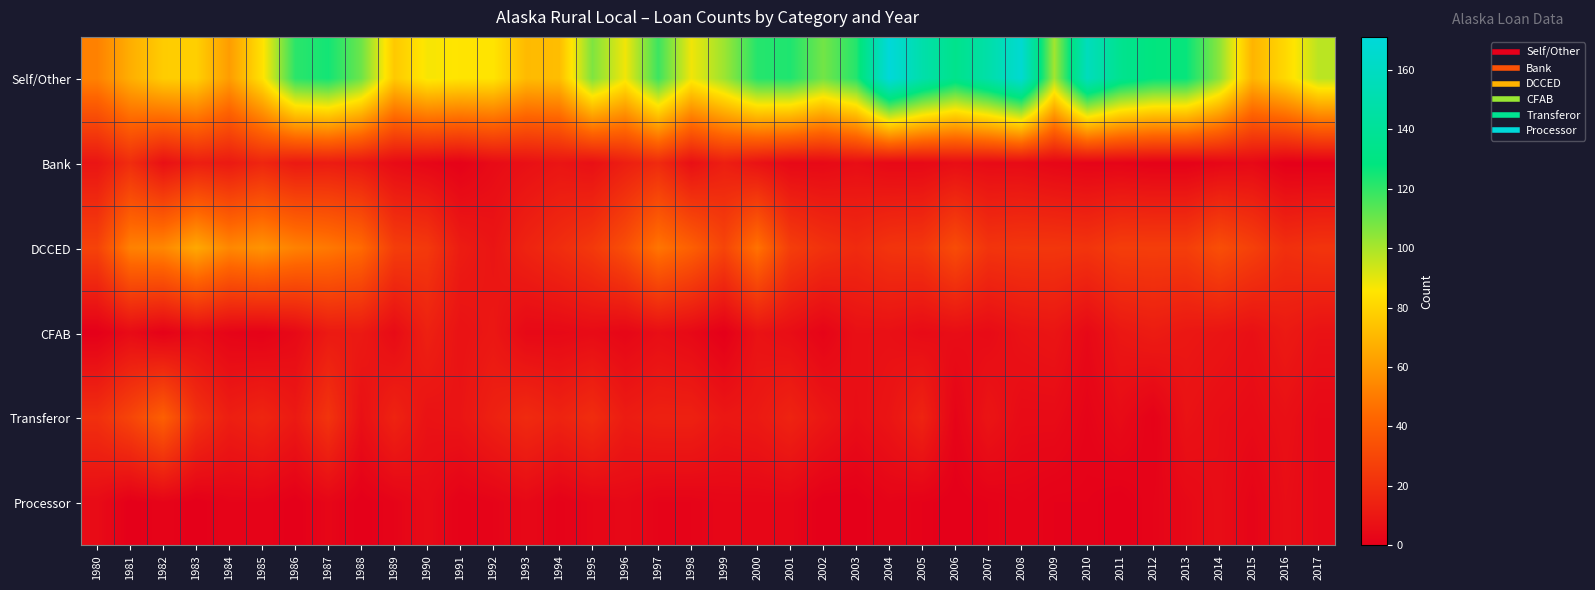

Which series has the largest total across all categories?

Self/Other